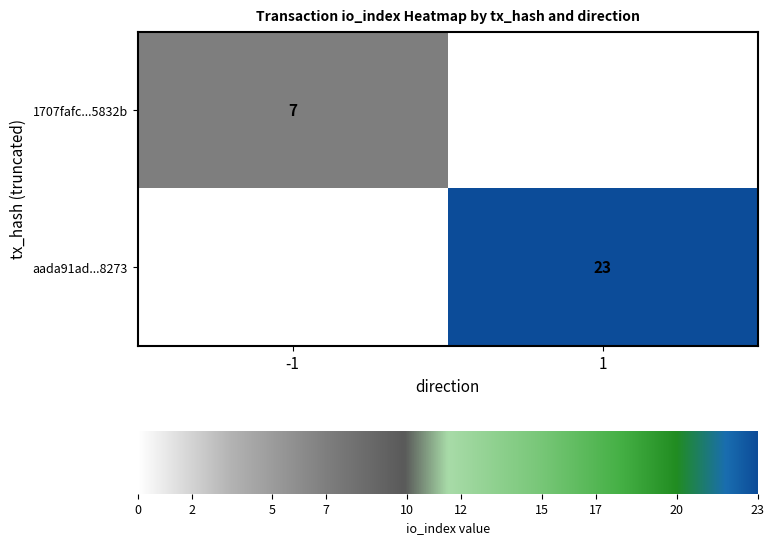

Rank the series at direction from highest to lowest value.

aada91ad60d89b3cc568103c9bffbf8af798273, 1707fafc0b656b2f5d1b01eeeb11e0696e5832b